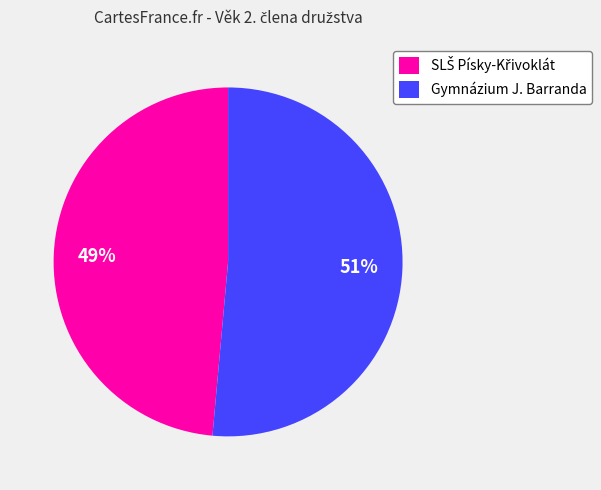

What is the largest slice in the pie chart?

Gymnázium J. Barranda